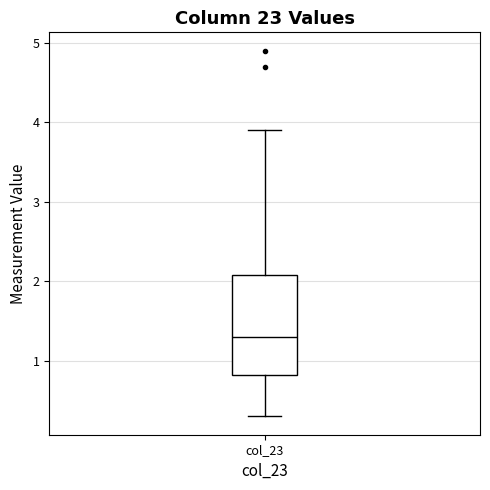

Where does the median line of the box for col_23 sit on the y-axis? The values are not printed on the chart, so give them approximately, as read against the axis.

1.3